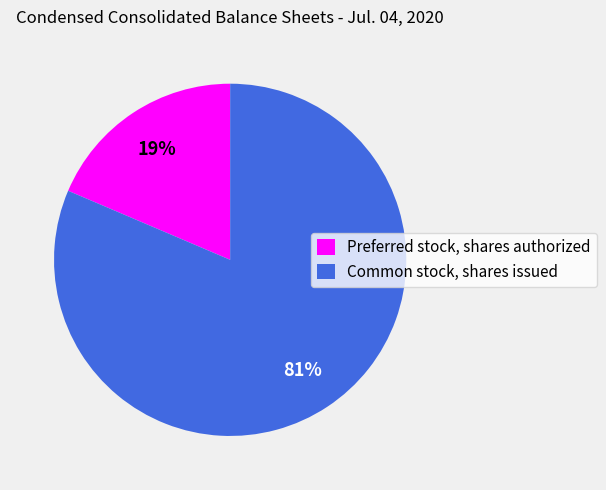

Rank the categories by value from lowest to highest.

Preferred stock, shares authorized, Common stock, shares issued